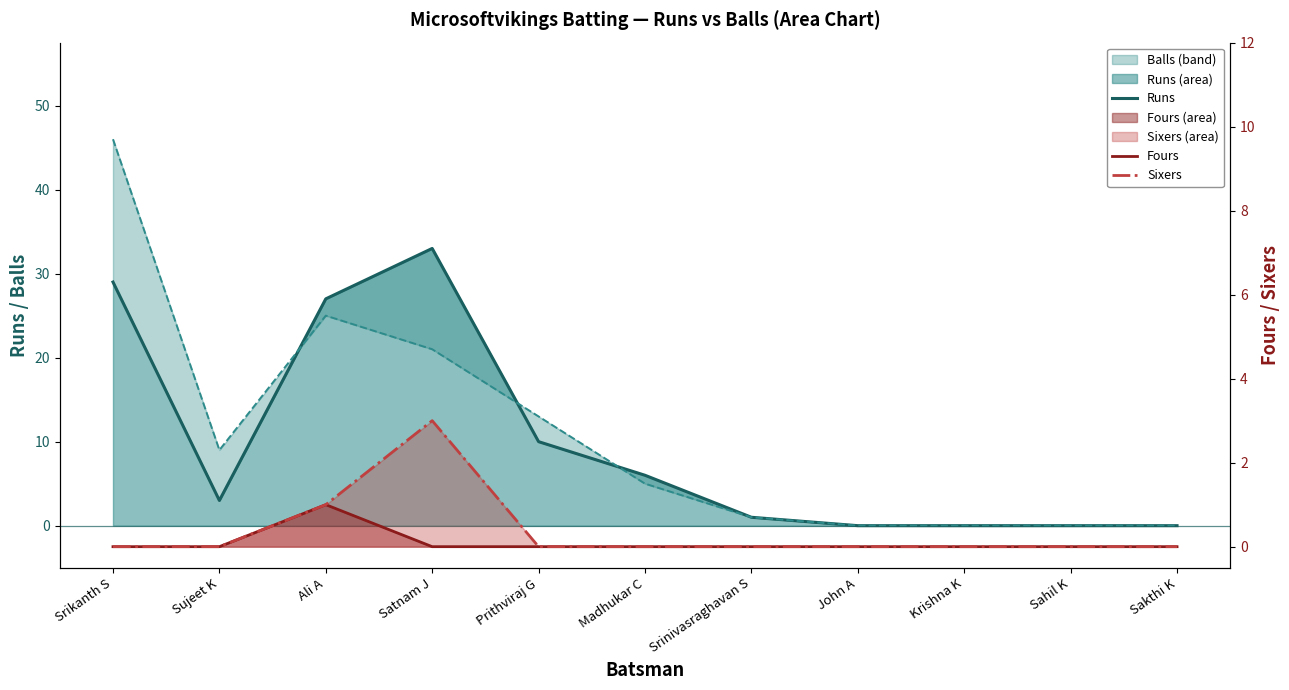

True or false: Sixers has a value of 1 at Sakthi K.

False